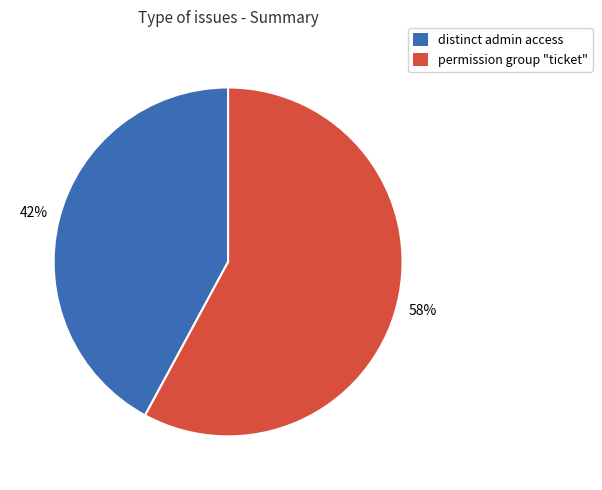

What is the smallest slice in the pie chart?

distinct admin access